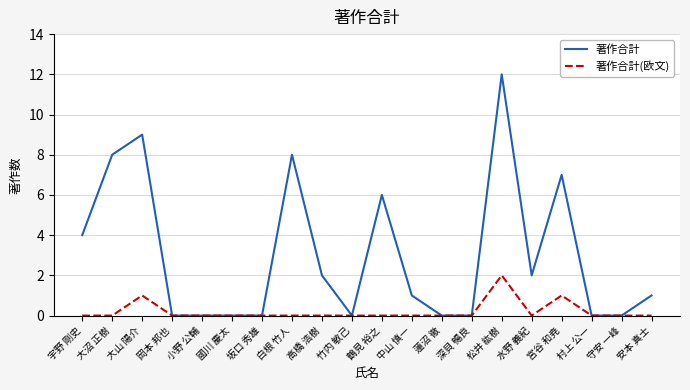

True or false: 著作合計(欧文) has a value of 1 at 水野 義紀.

False